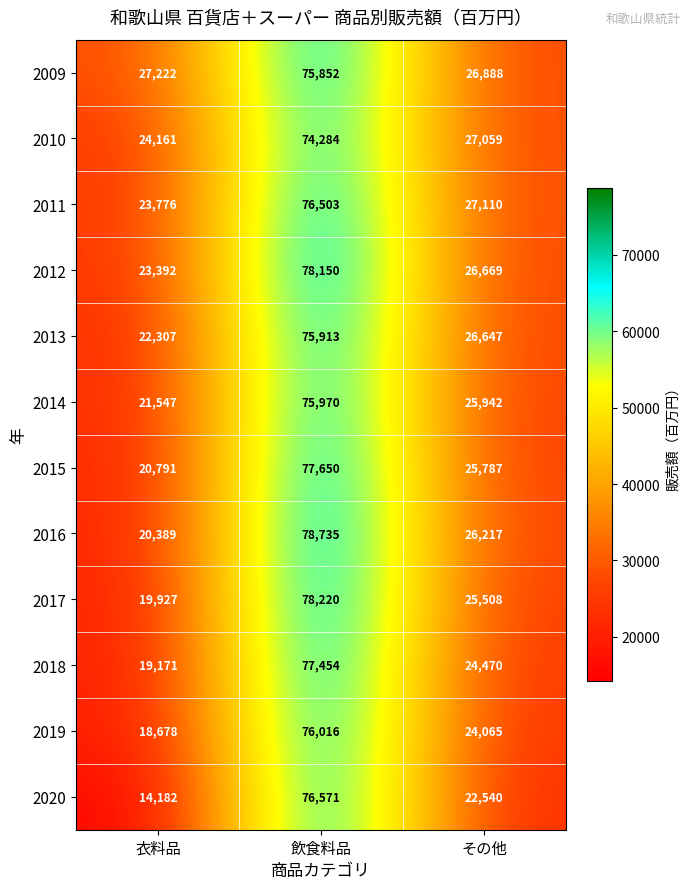

What is the approximate value of 2014 at 衣料品, to the nearest 50?

21550